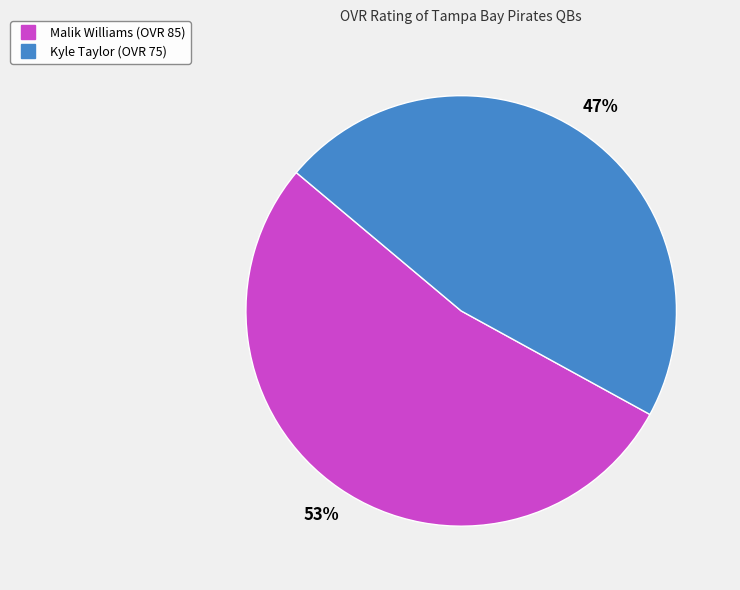

How many segments does this pie chart have?

2